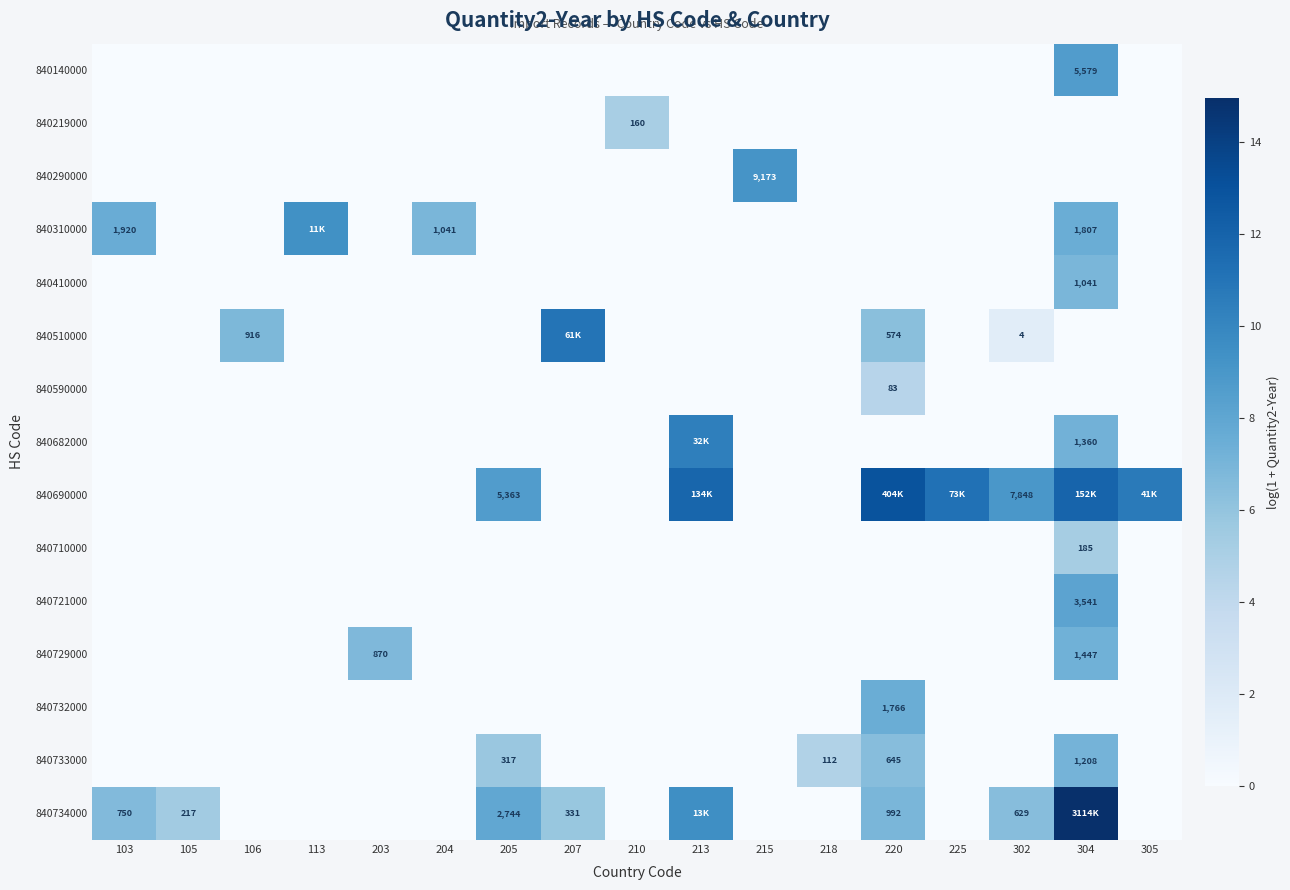

List the labels in order of 840140000 value, smallest first.

103, 105, 106, 113, 203, 204, 205, 207, 210, 213, 215, 218, 220, 225, 302, 305, 304